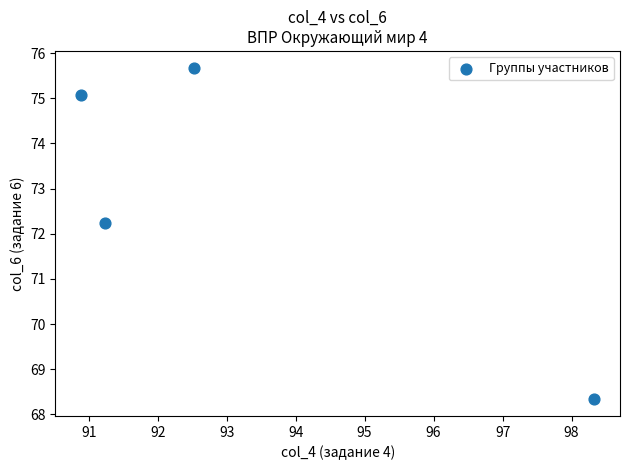

What is the average Y value?

72.8